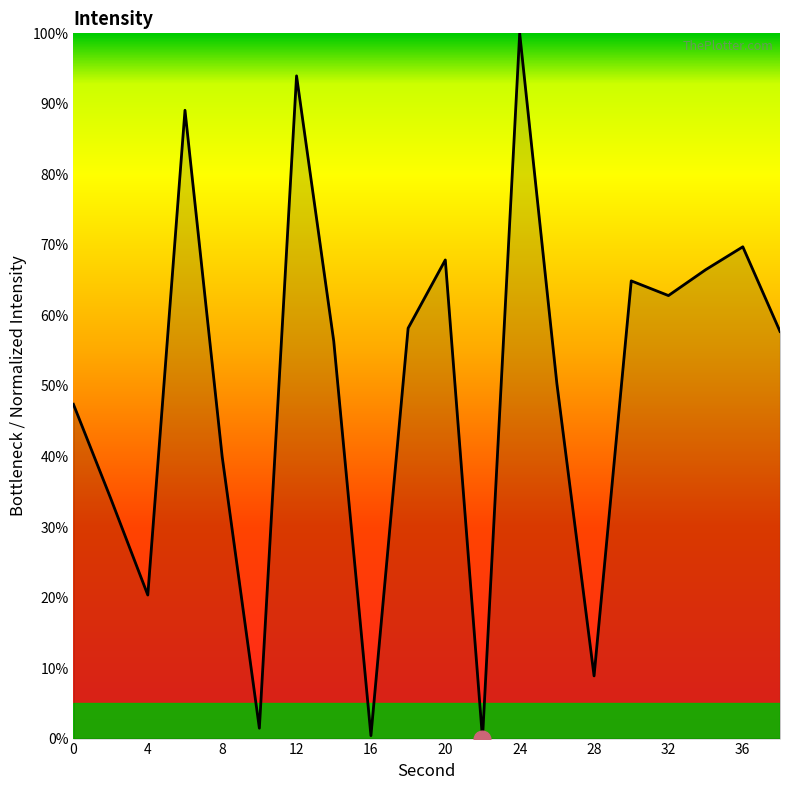

What is the difference between the maximum and minimum values?

100.0